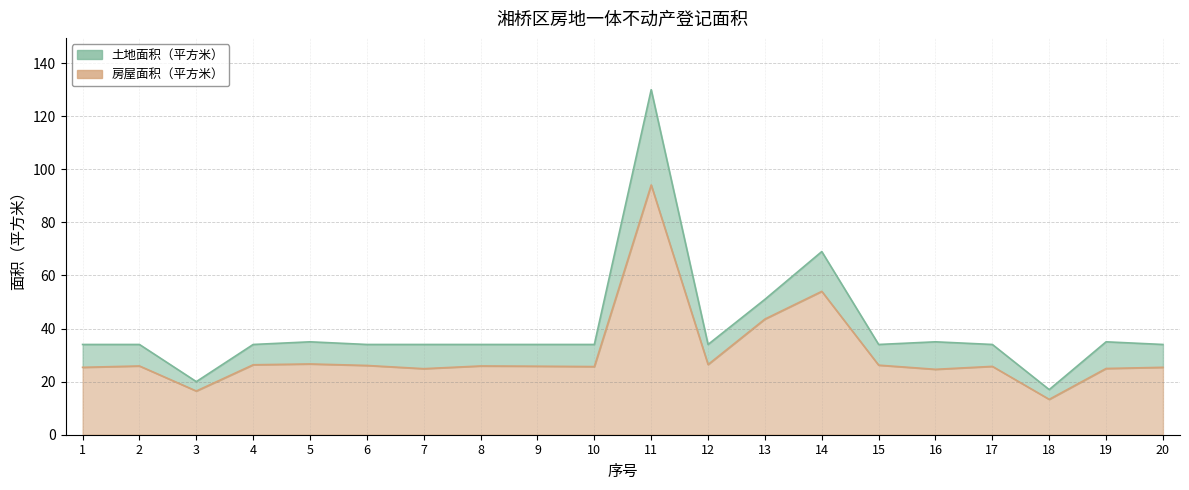

What is the smallest value displayed?

13.3